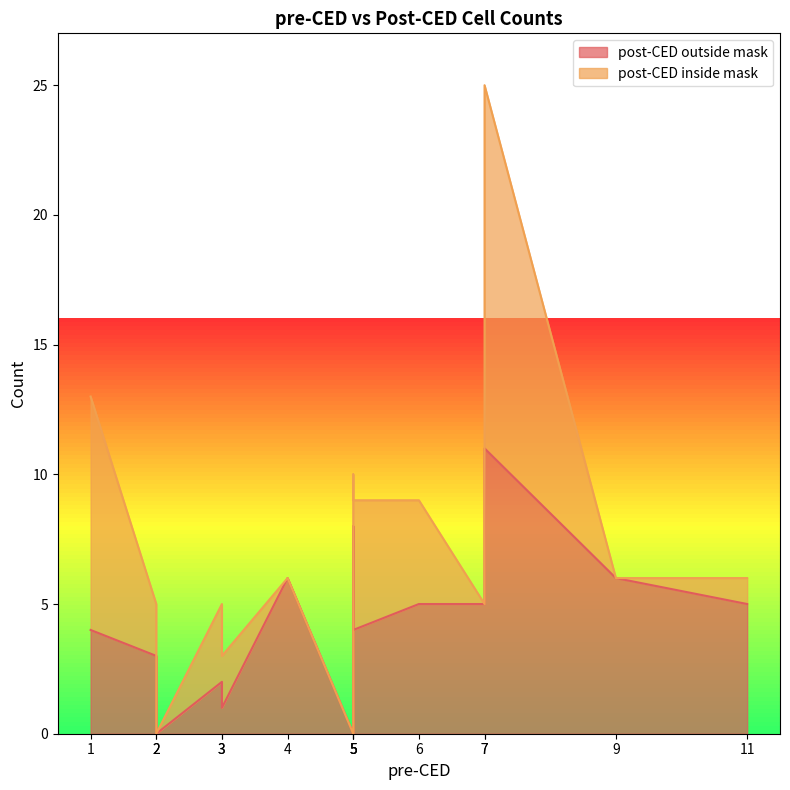

Does the chart have visible grid lines?

No